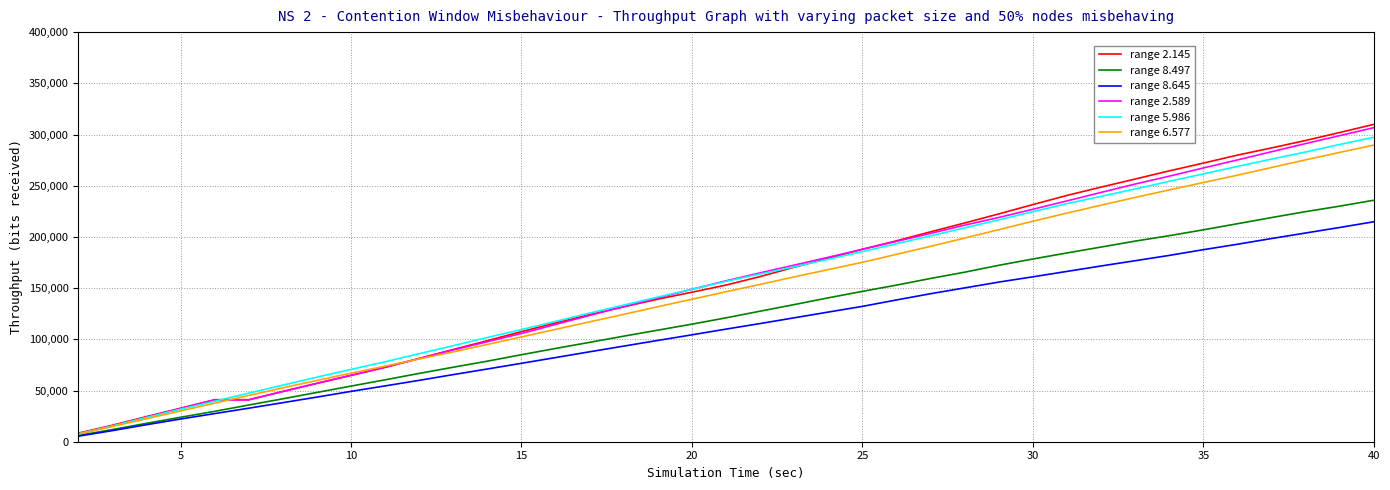

Does the chart have visible grid lines?

Yes